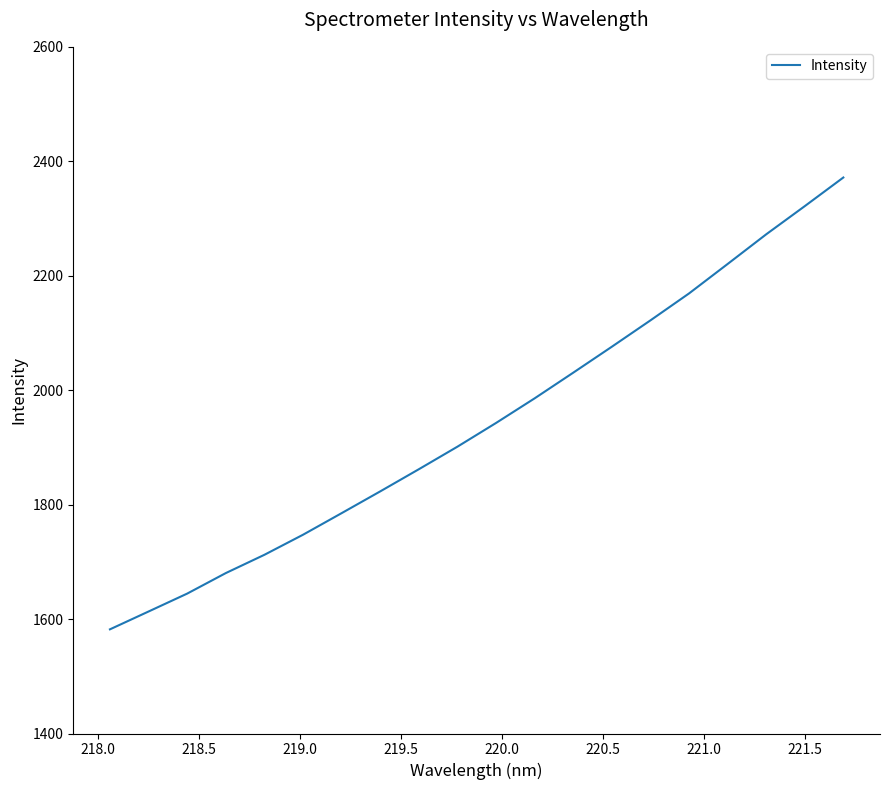

What is the difference between the maximum and minimum values?

789.6